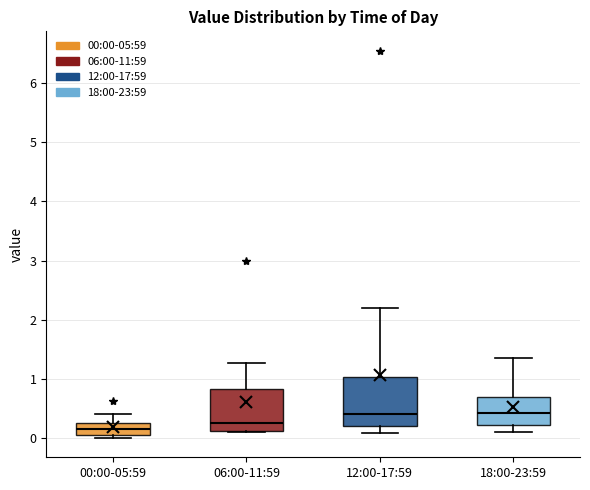

Reading left to right, transcribe this box plot: for each box, give where its median line is, the range the box spans, and where its two whiskers end, as read against the y-axis. The values are not printed on the chart, so give them approximately, as read against the axis.

00:00-05:59: median 0.2, box 0.1 to 0.3, whiskers 0.0 to 0.4
06:00-11:59: median 0.3, box 0.1 to 0.8, whiskers 0.1 to 1.3
12:00-17:59: median 0.4, box 0.2 to 1.0, whiskers 0.1 to 2.2
18:00-23:59: median 0.4, box 0.2 to 0.7, whiskers 0.1 to 1.4